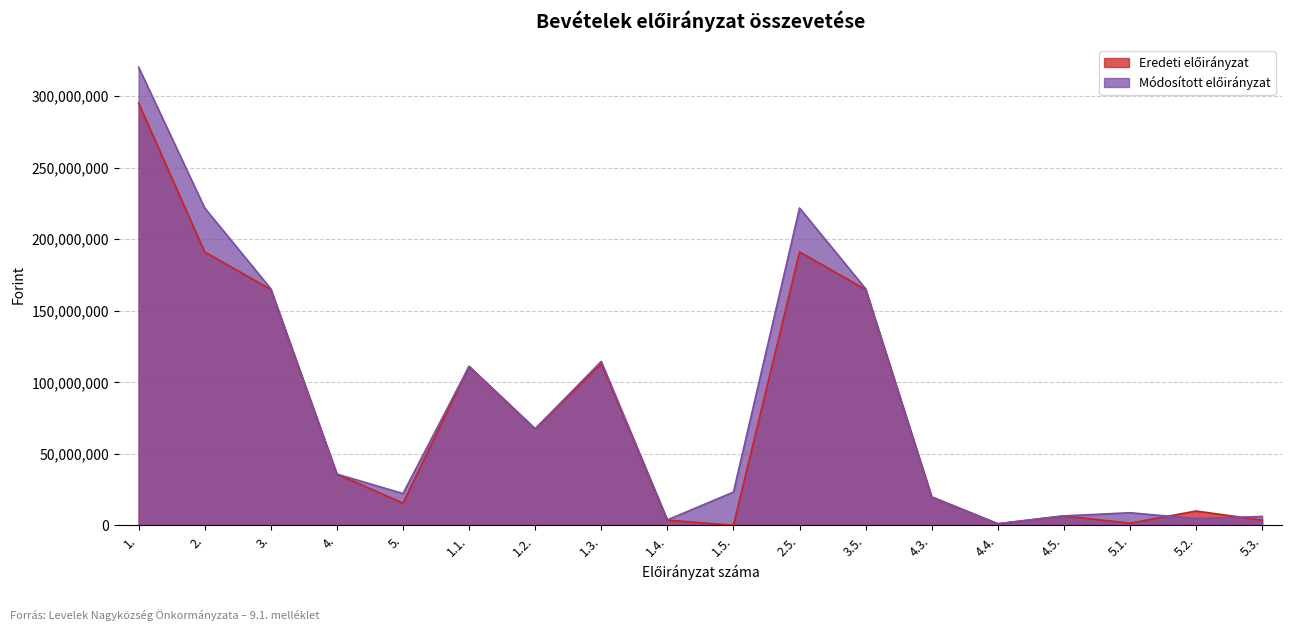

How many times do Módosított előirányzat and Eredeti előirányzat cross each other?

2